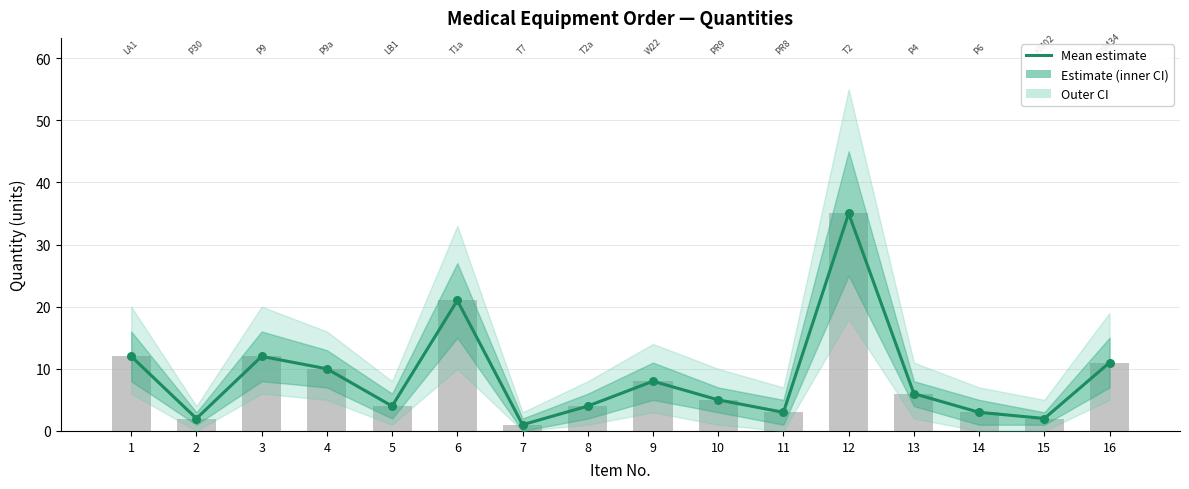

Between 12 and 15, which is larger?

12